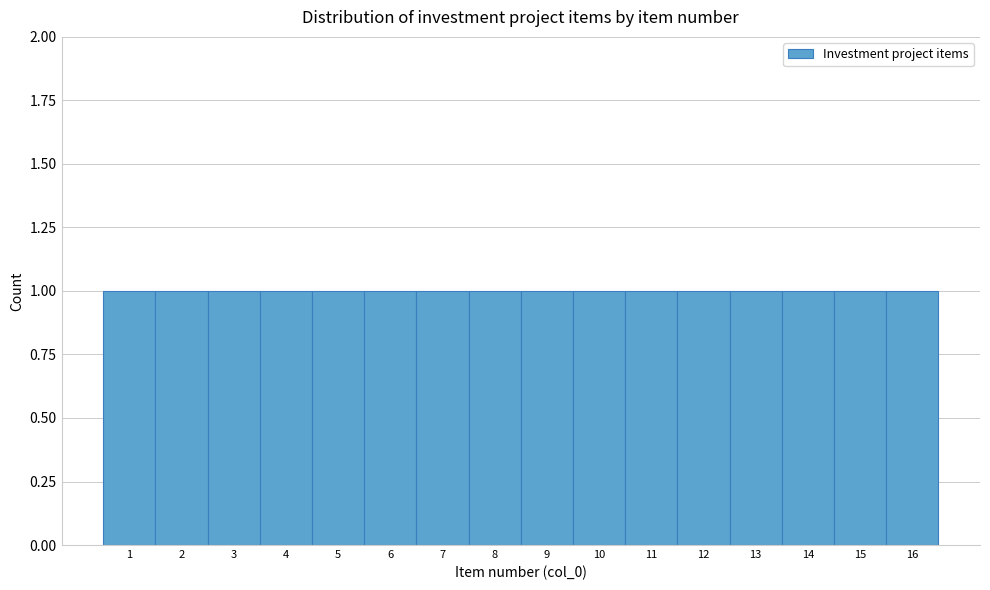

Reading left to right, transcribe this chart: for each bar, give the range it covers on the x-axis and its height. The values are not printed on the chart, so give them approximately, as read against the axis.

0.5 to 1.5: 1
1.5 to 2.5: 1
2.5 to 3.5: 1
3.5 to 4.5: 1
4.5 to 5.5: 1
5.5 to 6.5: 1
6.5 to 7.5: 1
7.5 to 8.5: 1
8.5 to 9.5: 1
9.5 to 10.5: 1
10.5 to 11.5: 1
11.5 to 12.5: 1
12.5 to 13.5: 1
13.5 to 14.5: 1
14.5 to 15.5: 1
15.5 to 16.5: 1